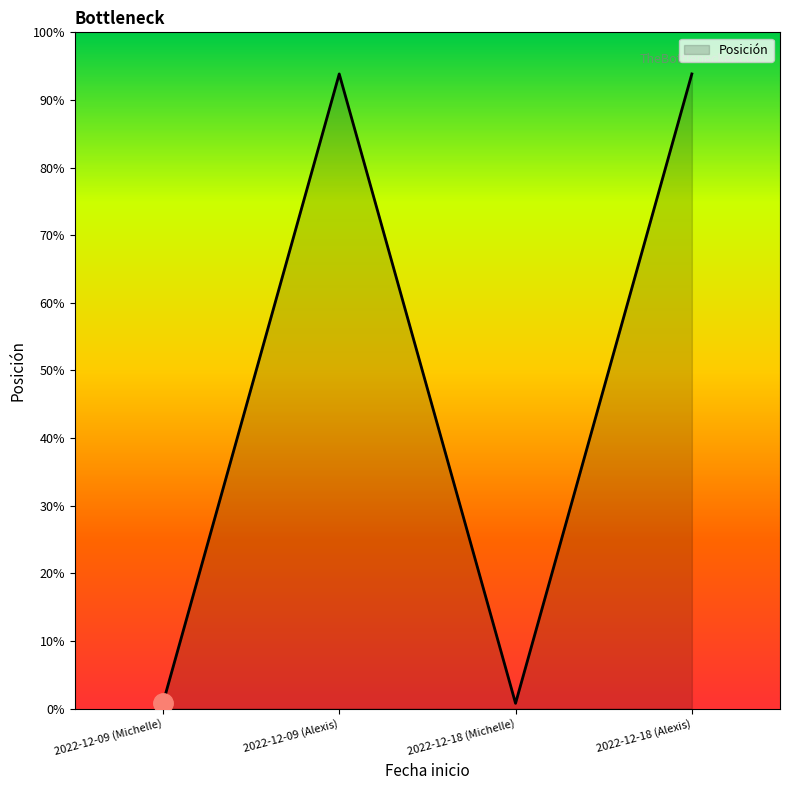

List the labels in order of value, largest first.

2022-12-09 (Alexis), 2022-12-18 (Alexis), 2022-12-09 (Michelle), 2022-12-18 (Michelle)